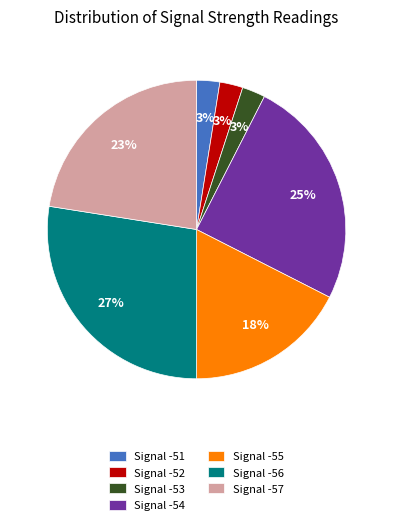

Between Signal -52 and Signal -55, which is larger?

Signal -55